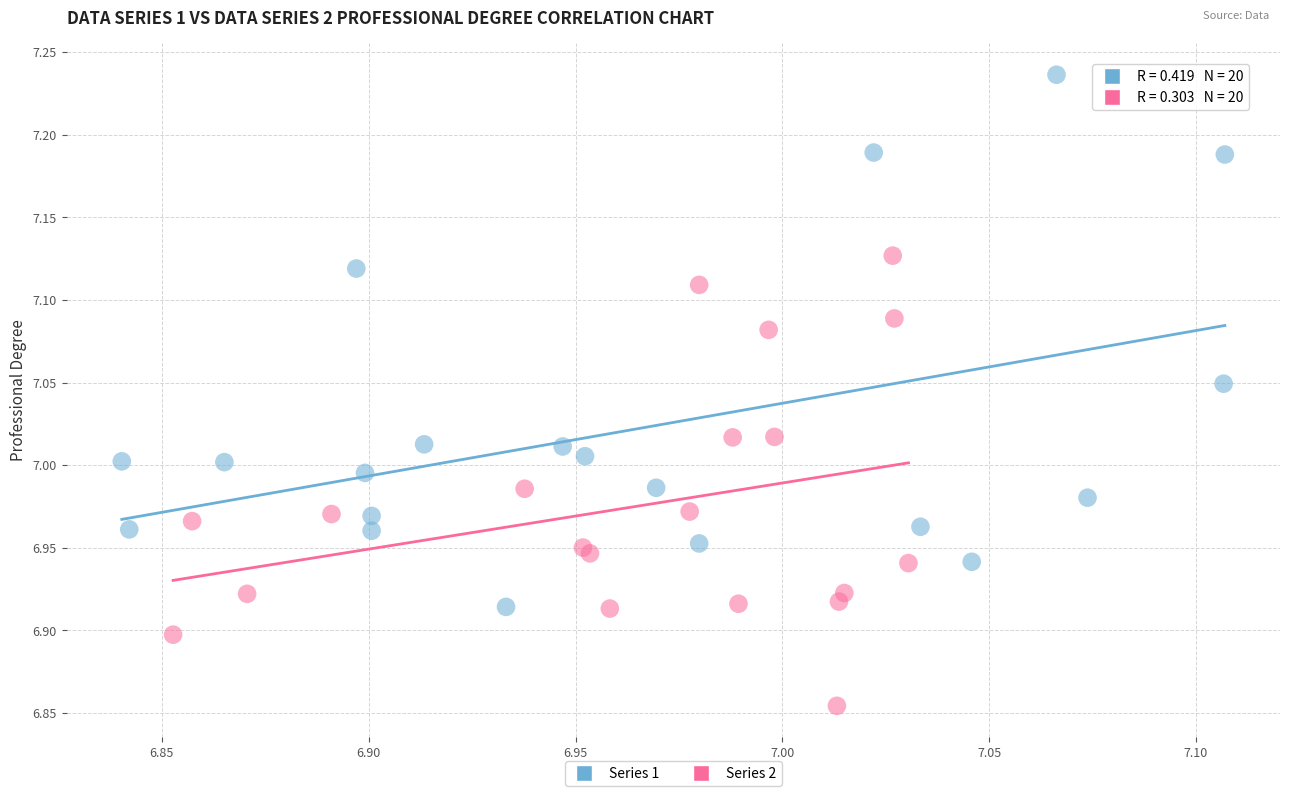

What are all the series names shown in the legend?

Series 1, Series 2